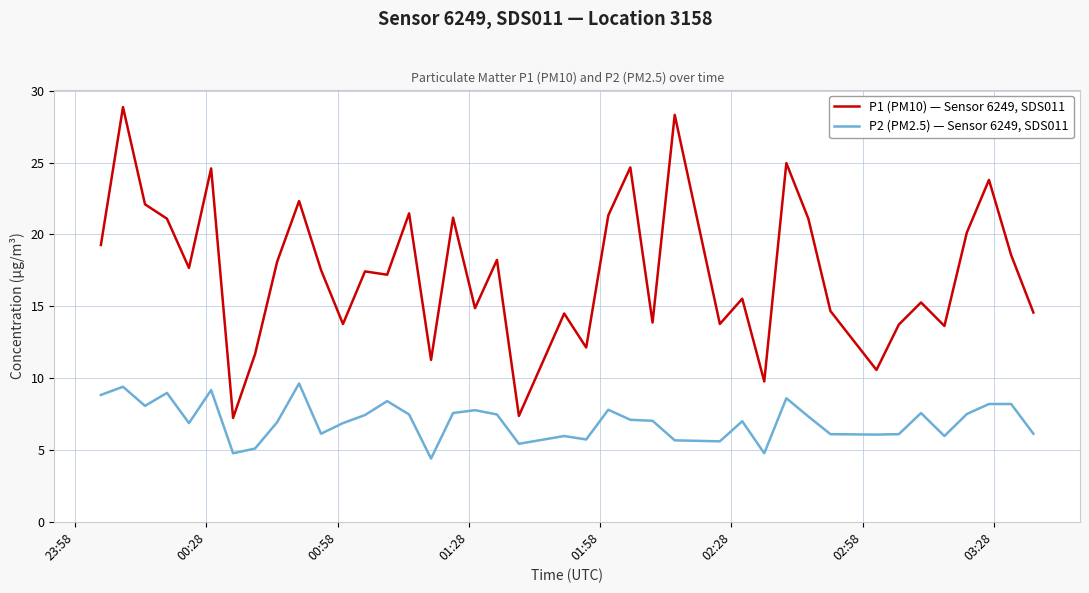

True or false: P1 (PM10) — Sensor 6249, SDS011 and P2 (PM2.5) — Sensor 6249, SDS011 intersect in this chart.

False